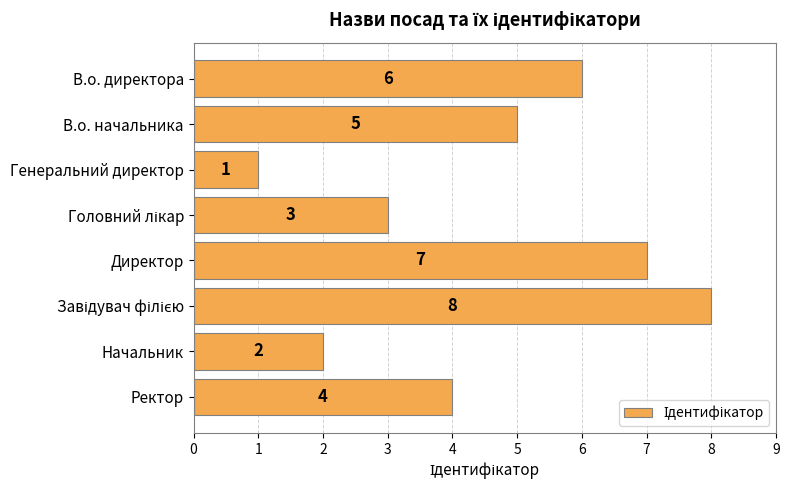

True or false: the data shows 4 at Ректор.

True